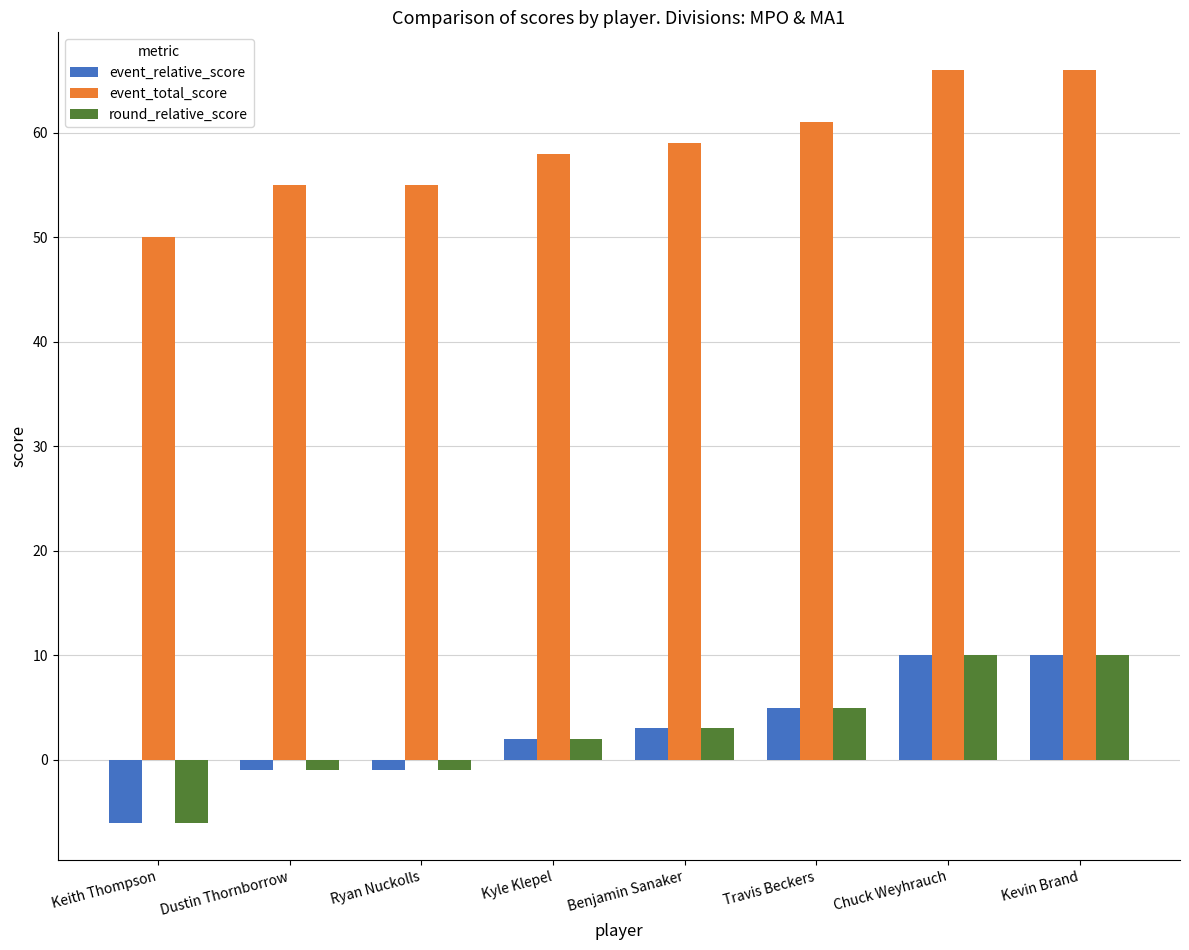

What is the smallest value displayed?

-6